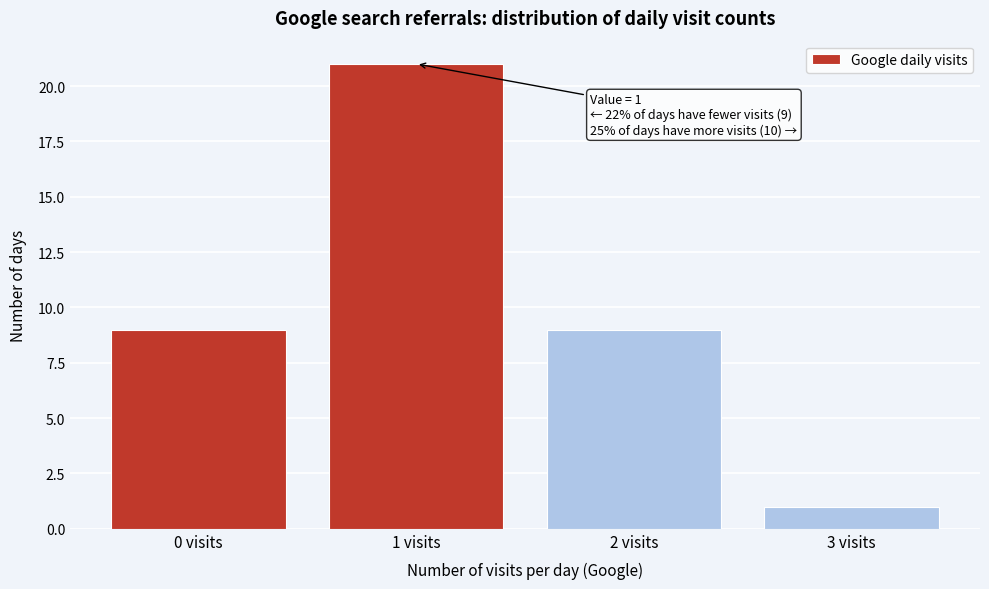

Which range on the x-axis has the tallest bar?

0.5 to 1.5